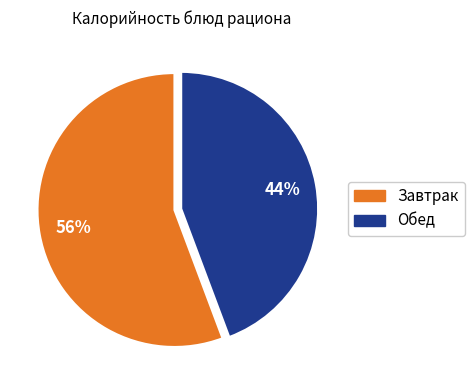

Count the number of slices in the pie.

2